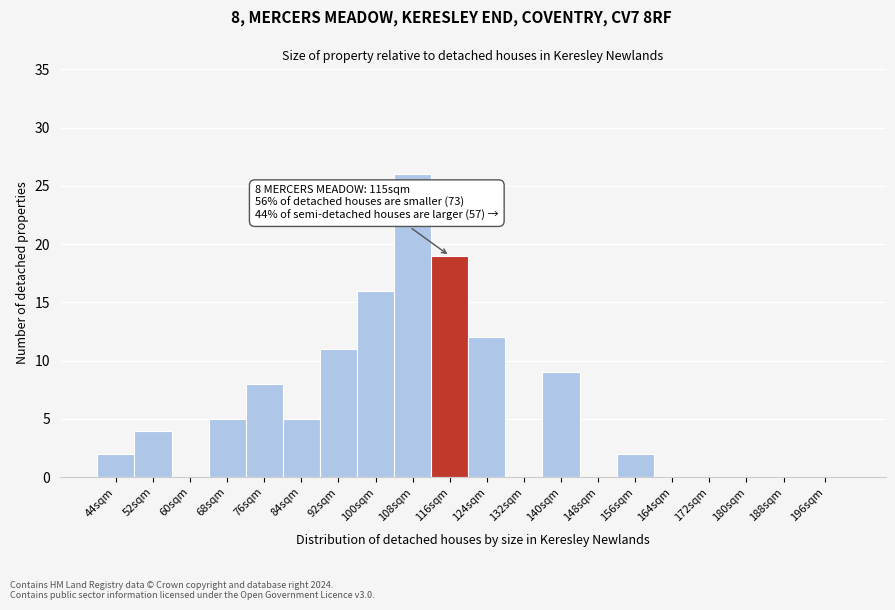

Reading left to right, extract all data points from this chart.

44sqm=2	52sqm=4	60sqm=0	68sqm=5	76sqm=8	84sqm=5	92sqm=11	100sqm=16	108sqm=26	116sqm=19	124sqm=12	132sqm=0	140sqm=9	148sqm=0	156sqm=2	164sqm=0	172sqm=0	180sqm=0	188sqm=0	196sqm=0